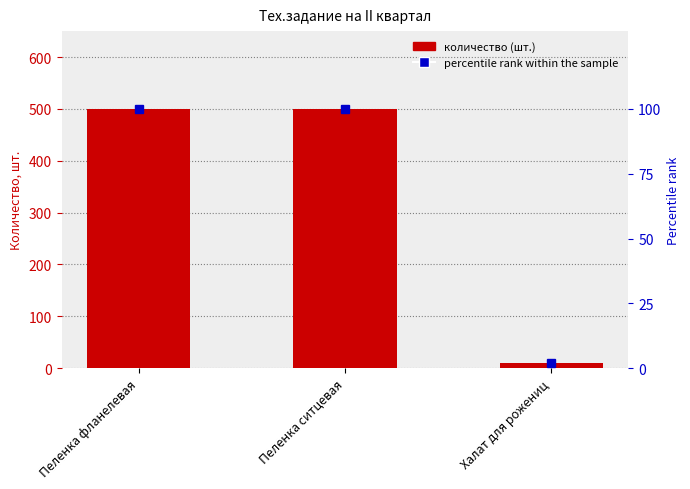

At which category is the sum across all series the highest?

Пеленка фланелевая